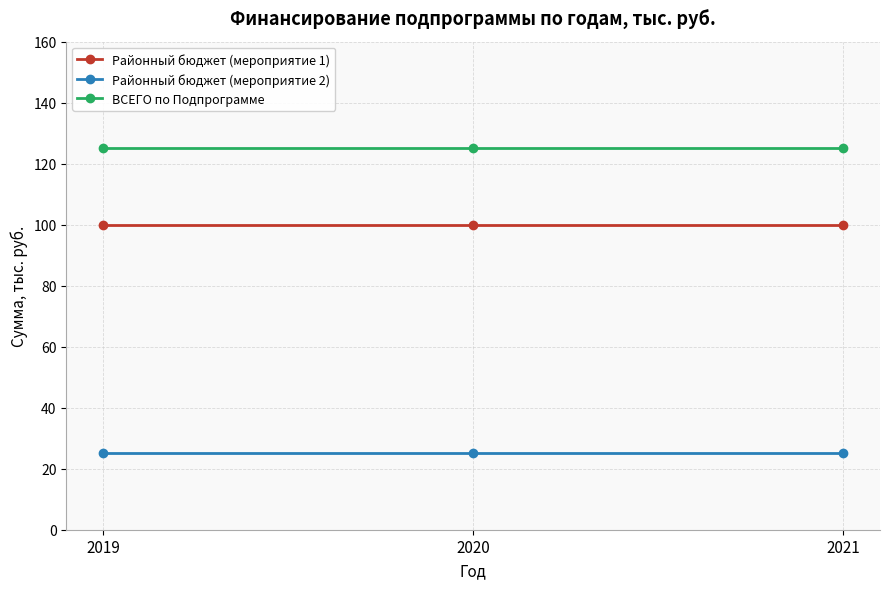

What is the maximum value for Районный бюджет (мероприятие 1)?

100